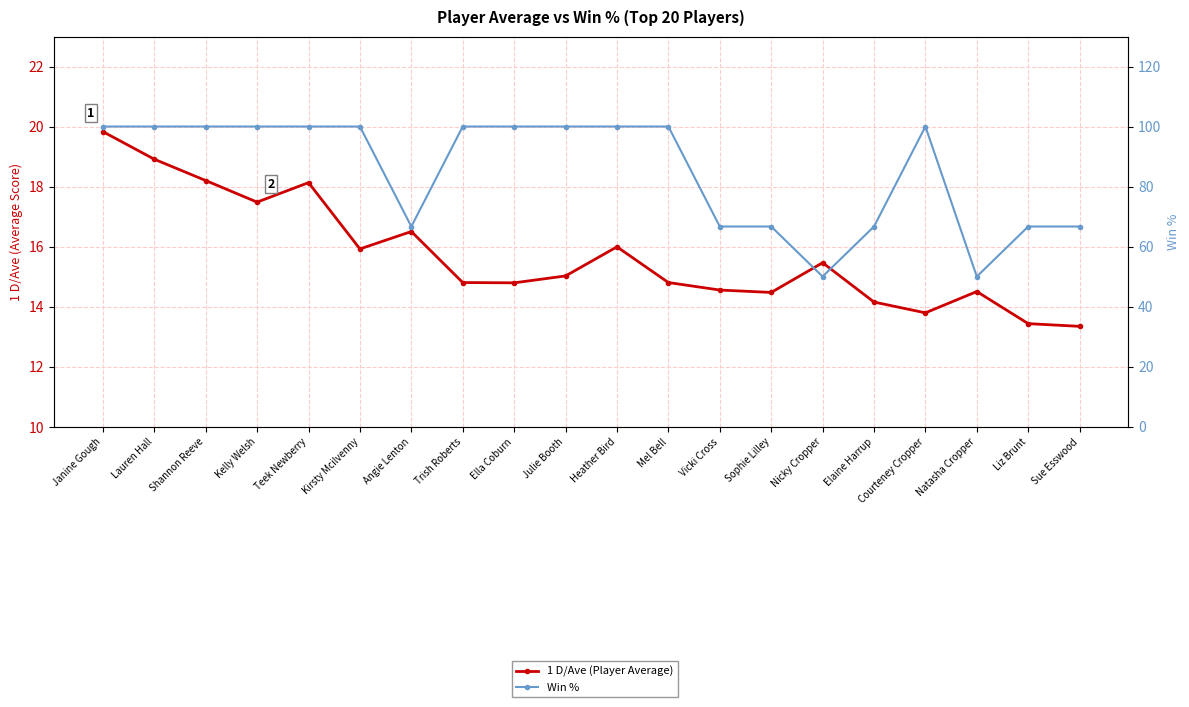

What is the maximum value shown in the chart?

100.0